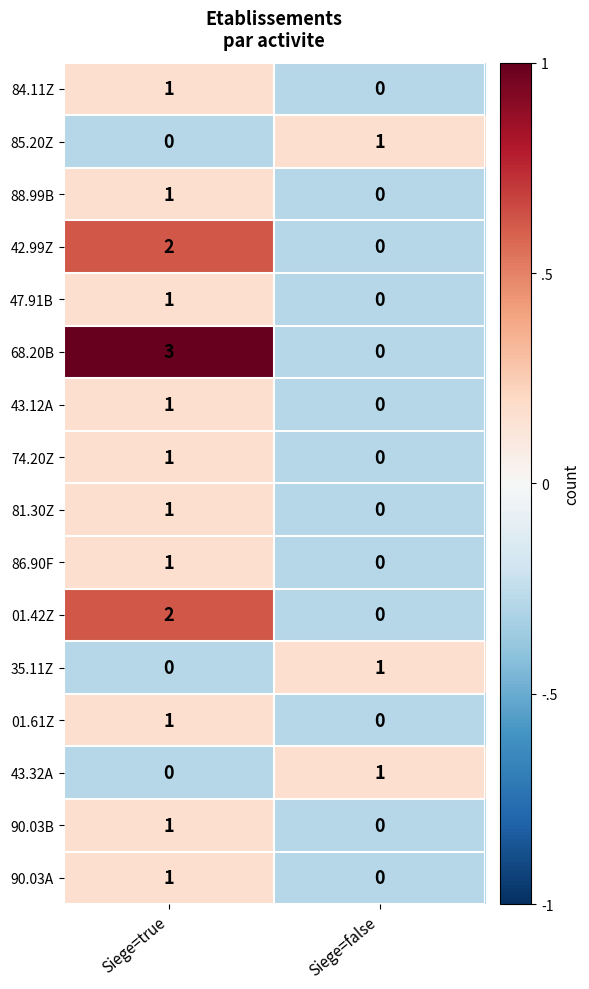

Which series has the largest range (max minus min)?

68.20B